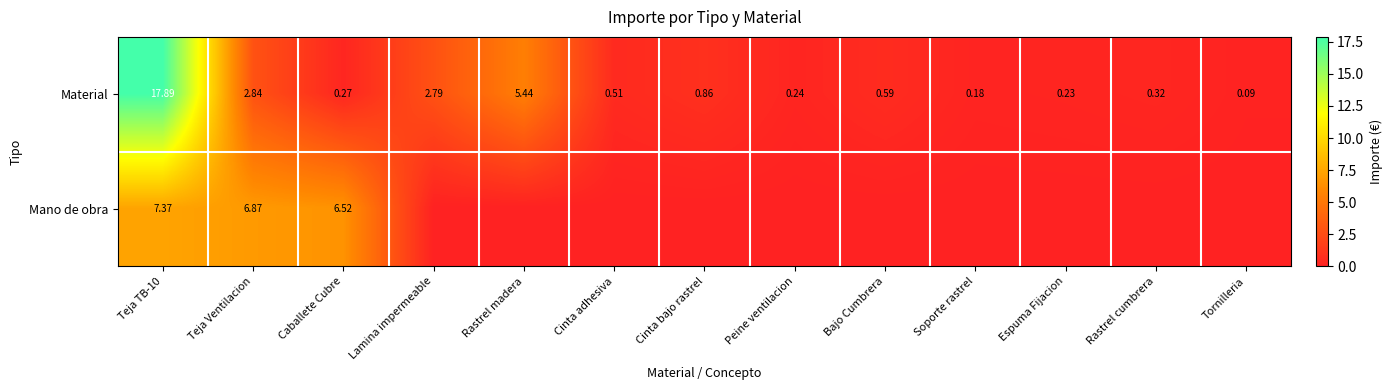

Is the value of Mano de obra at Lamina impermeable greater than the value of Material at Teja Ventilacion?

No